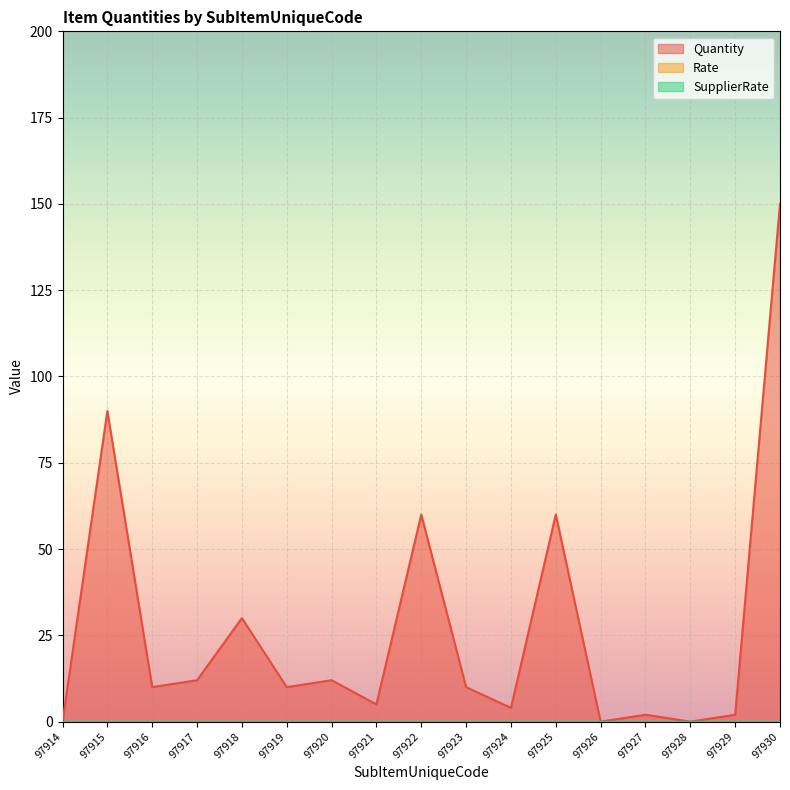

Which series has the largest total across all categories?

Quantity